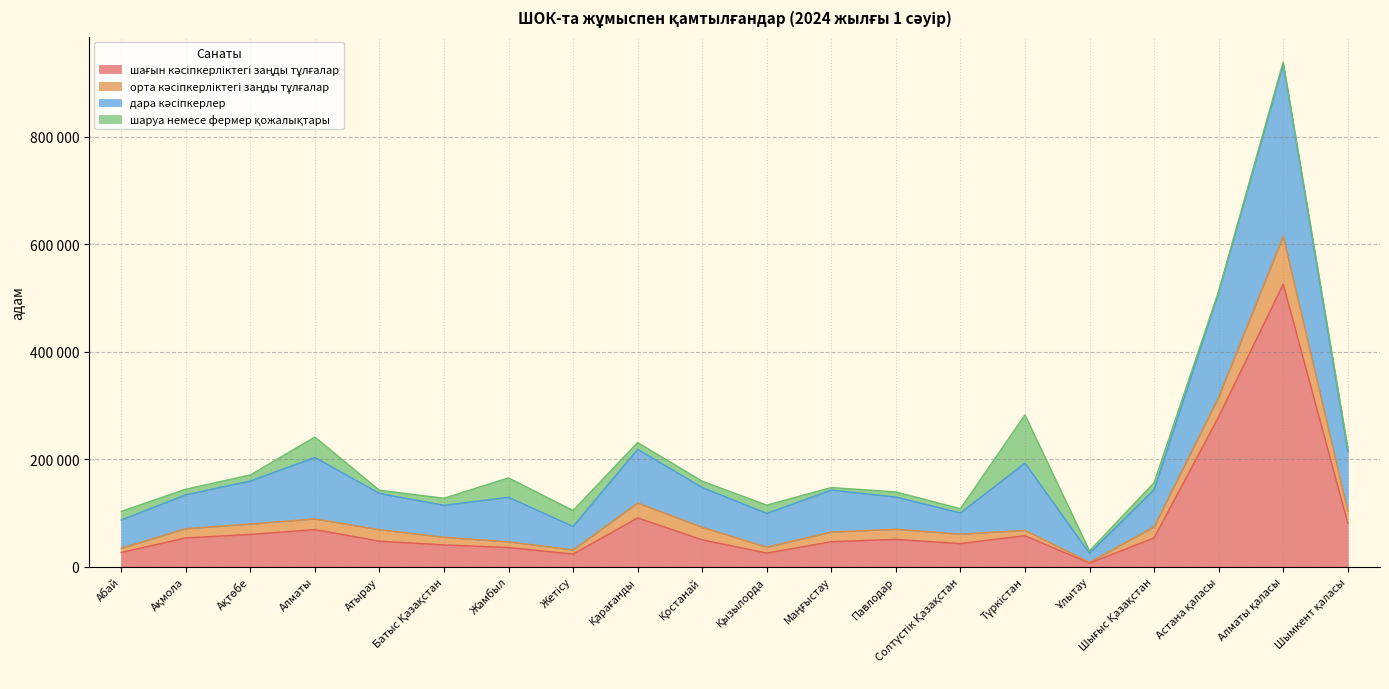

The value of шағын кәсіпкерліктегі заңды тұлғалар at Ақмола is 83385. True or false?

False